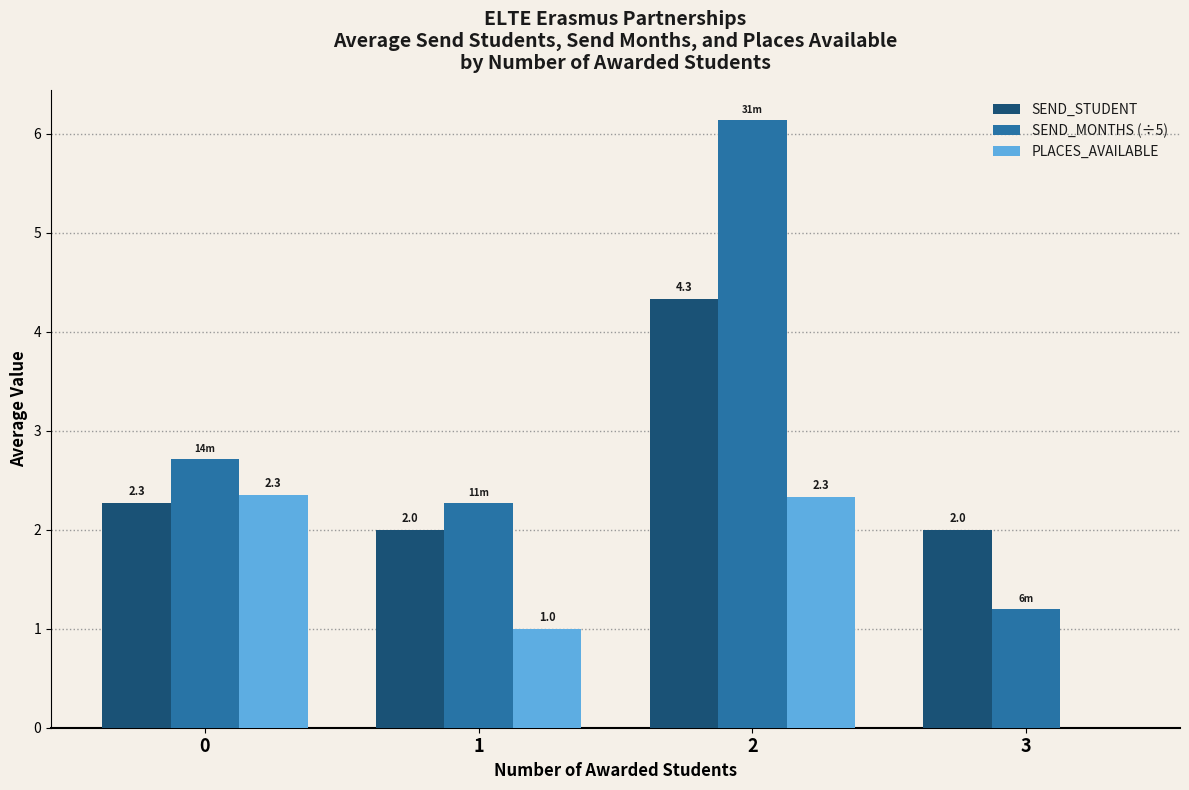

What is the difference between the SEND_MONTHS (÷5) values at 1 and 2?

3.9